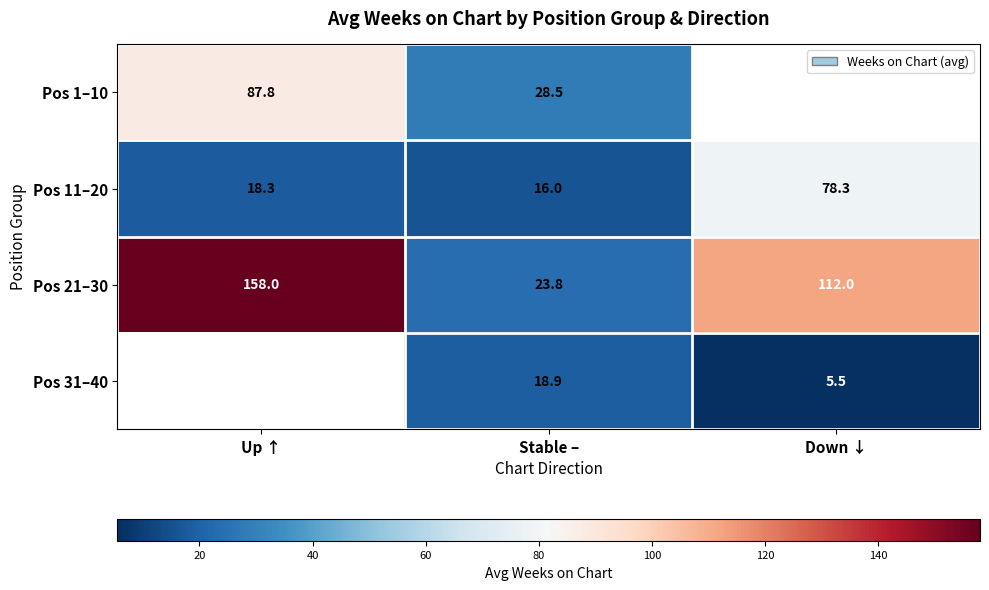

True or false: Pos 1–10 has a value of 28.5 at Stable –.

True